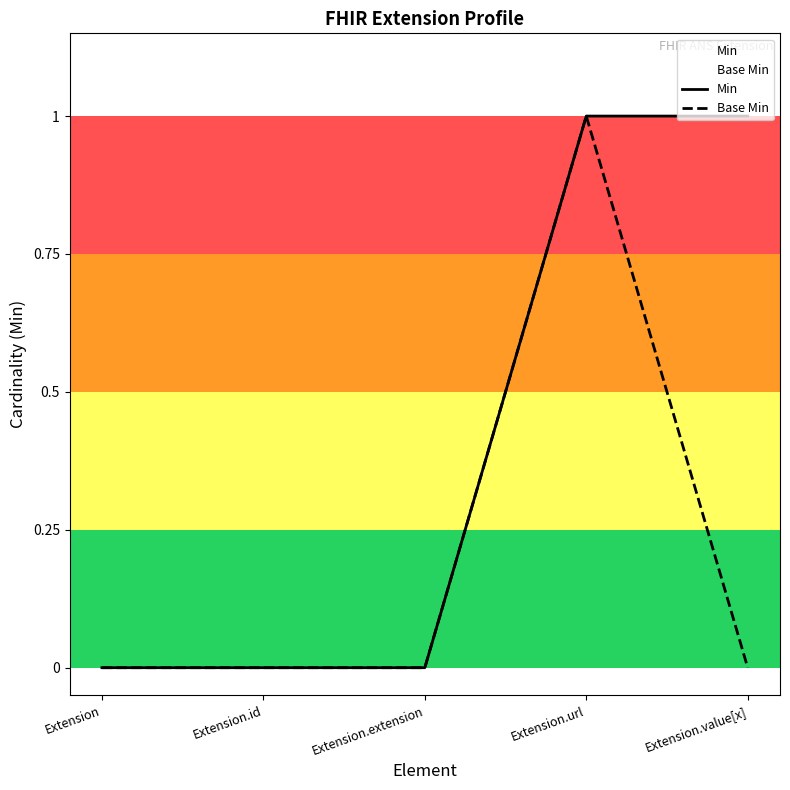

Is this an area chart (filled region under the line)?

No